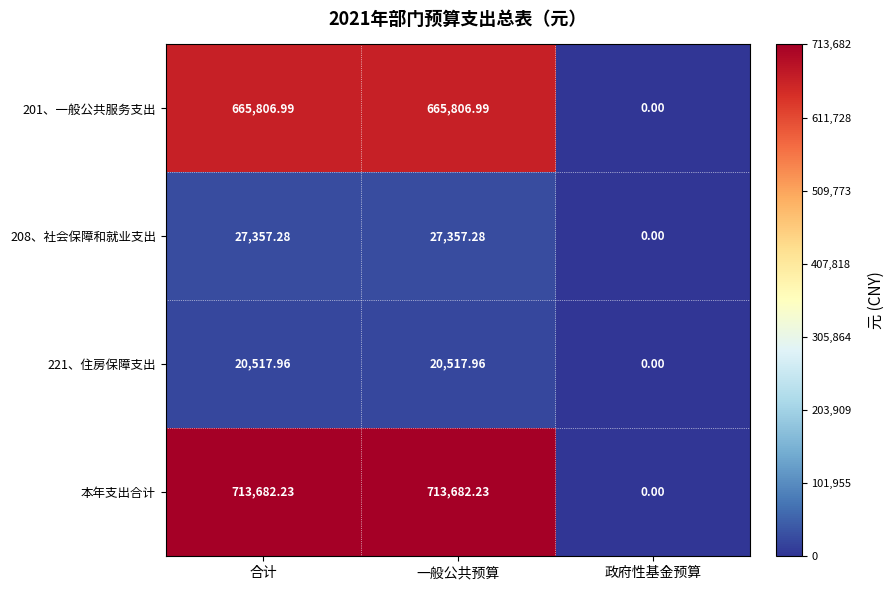

At which label does 本年支出合计 first exceed 713682?

合计